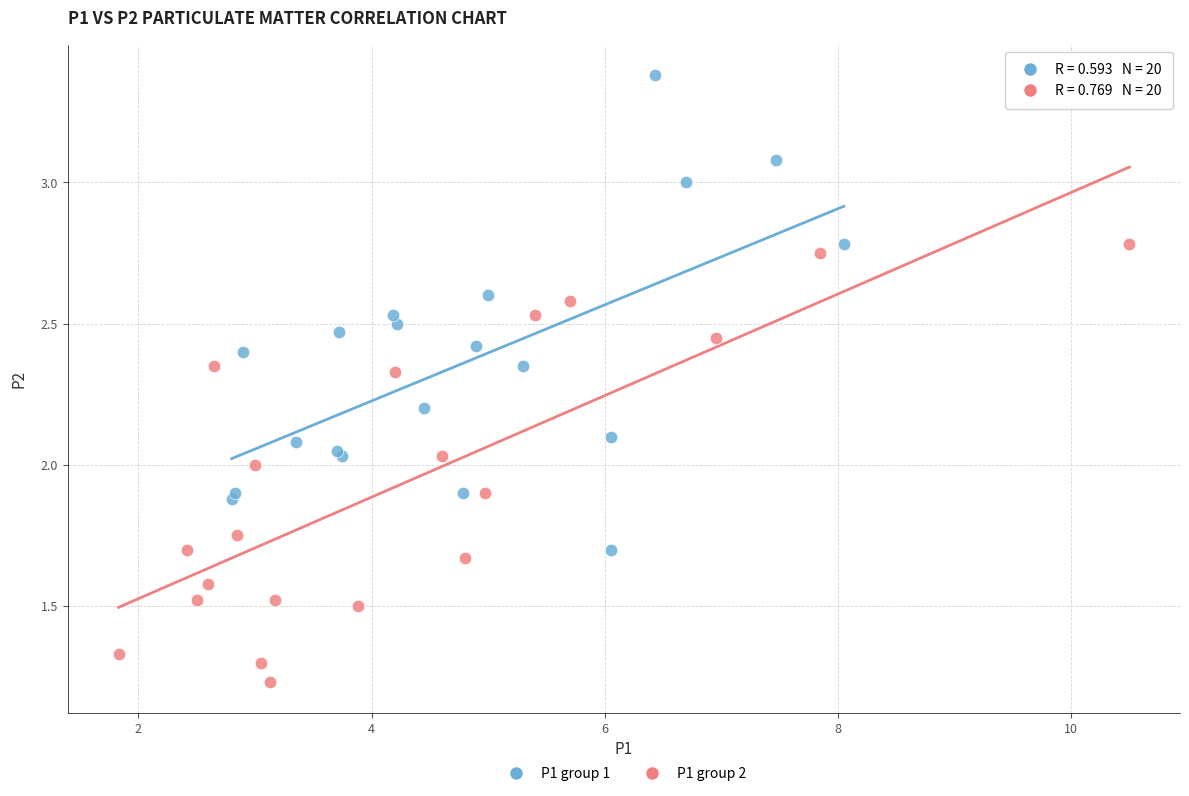

Which series reaches the minimum Y coordinate?

P1 group 2